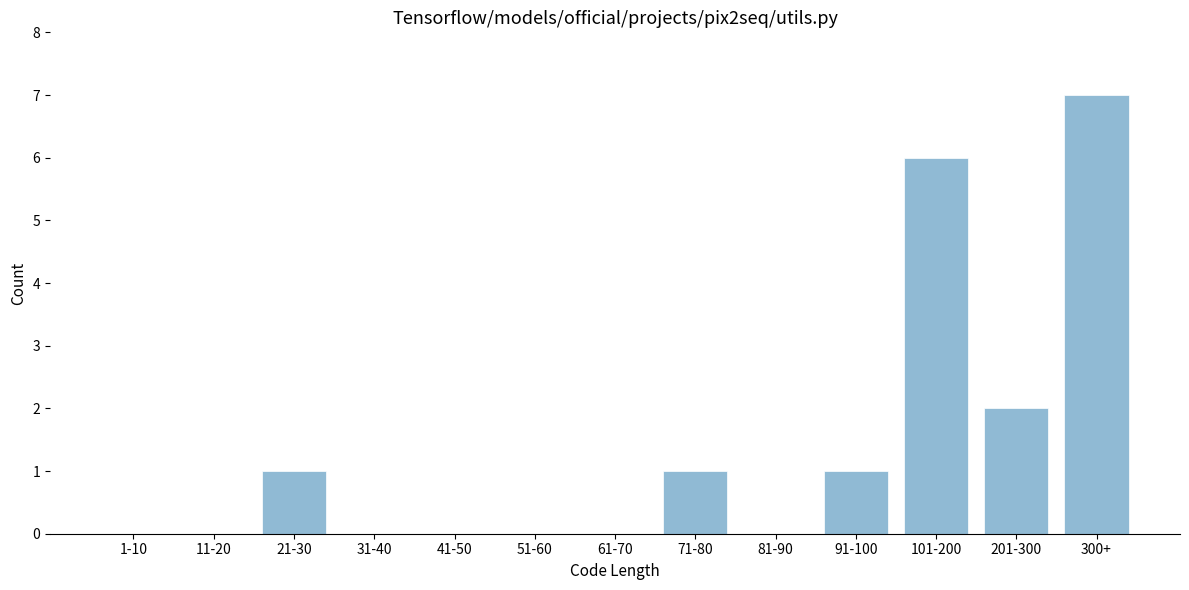

Reading right to left, extract all data points from this chart.

300+=7	201-300=2	101-200=6	91-100=1	81-90=0	71-80=1	61-70=0	51-60=0	41-50=0	31-40=0	21-30=1	11-20=0	1-10=0